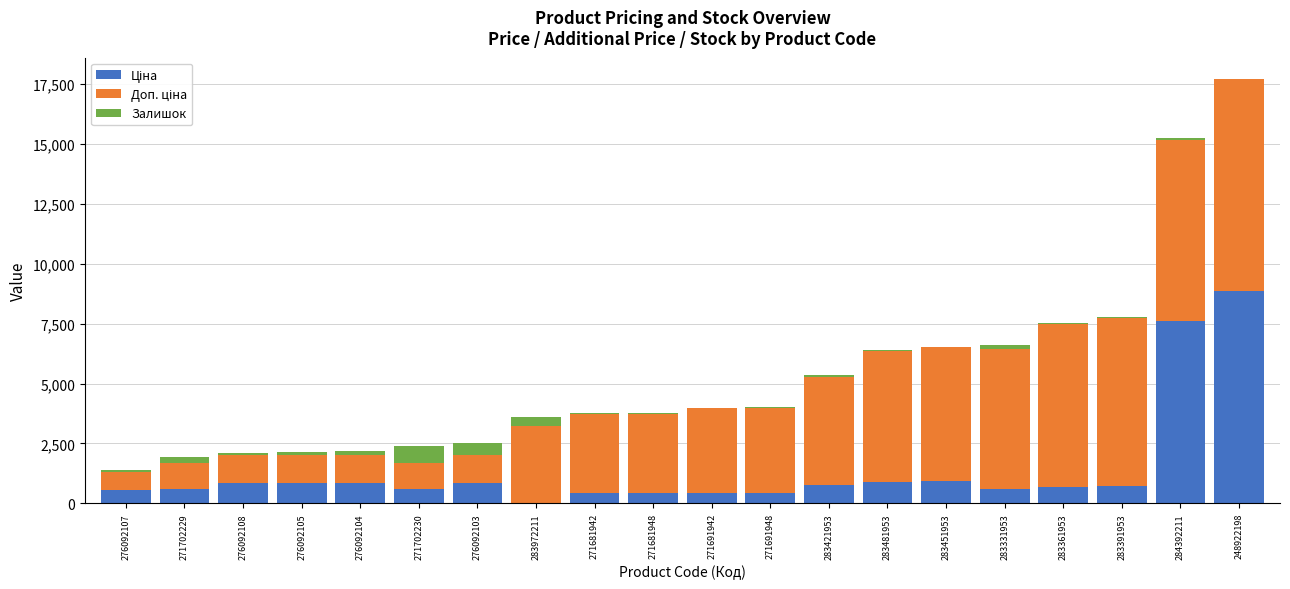

At which category is the sum across all series the highest?

248922198